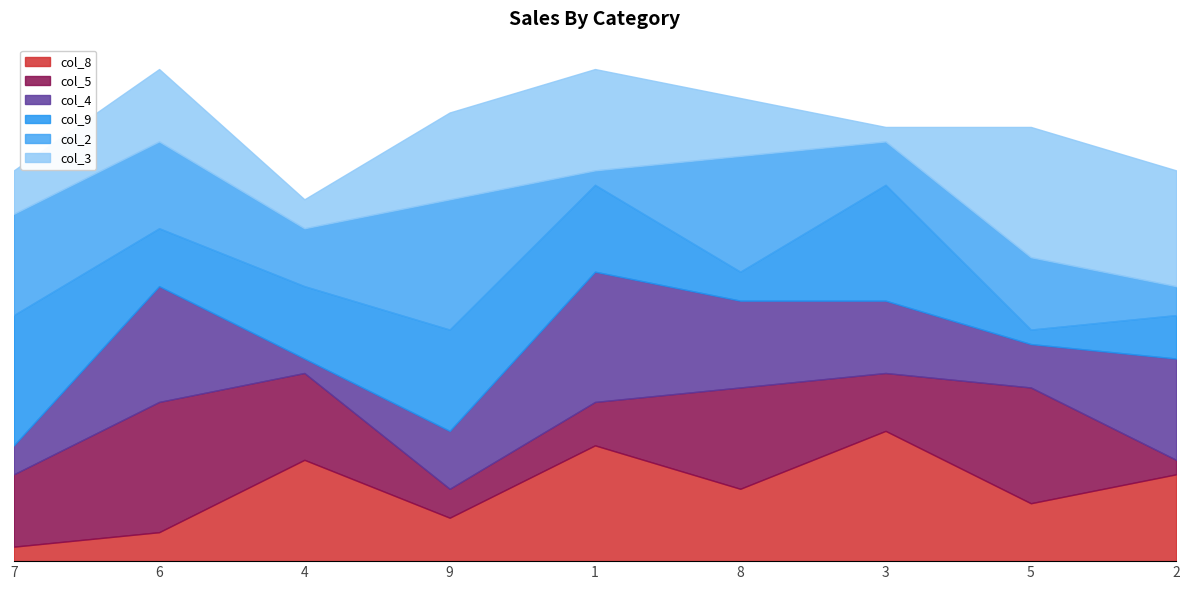

What is the value of the col_4 point at the 3rd from the left?

1